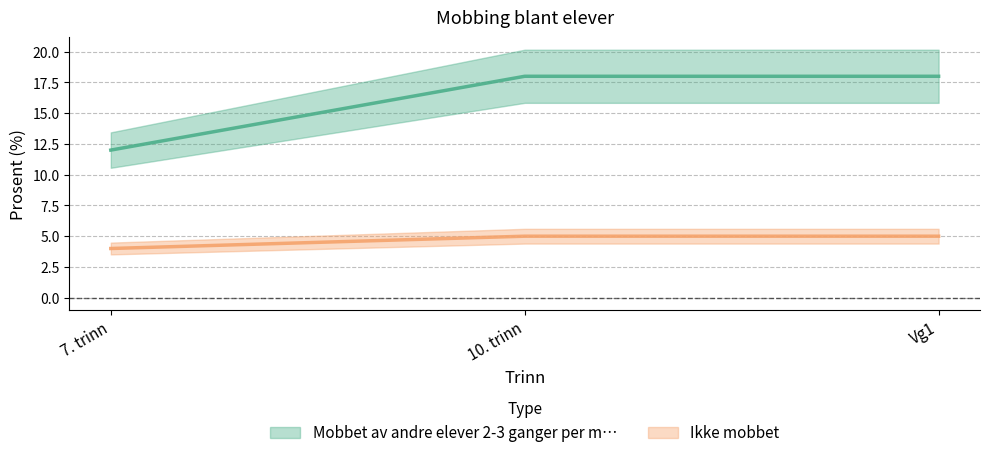

The Ikke mobbet series shows 5 at Vg1. True or false?

True